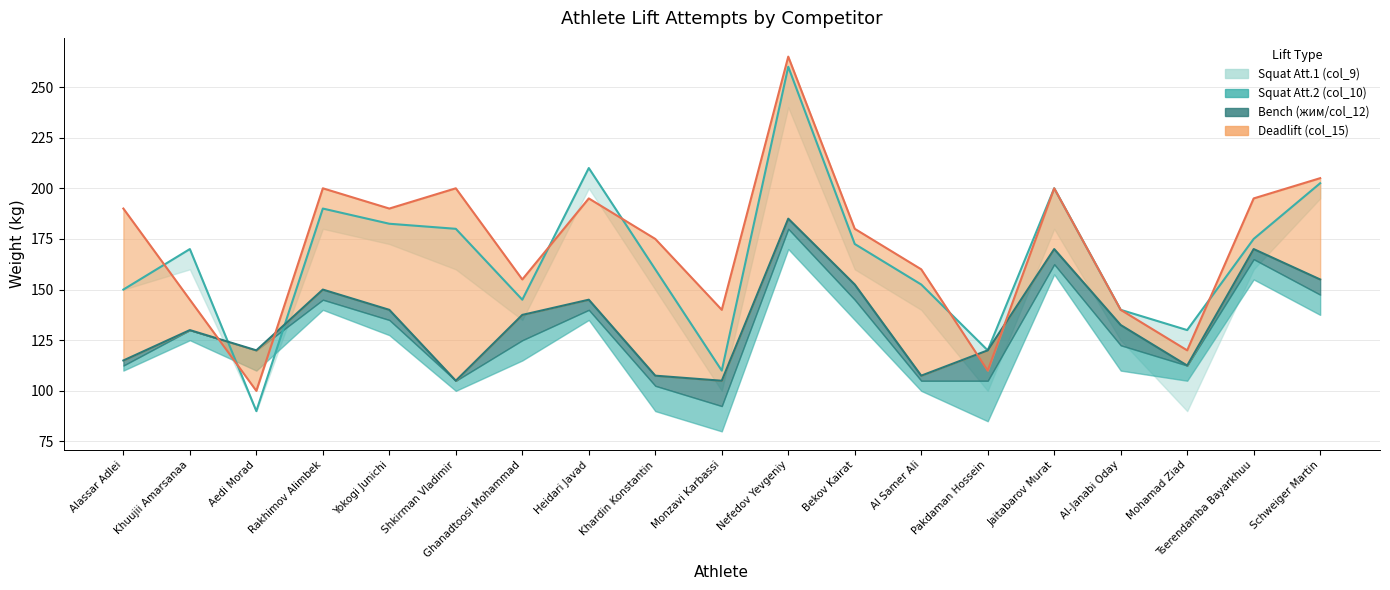

What is the sum of the col_10 values at Khuujii Amarsanaa and Pakdaman Hossein?

290.0